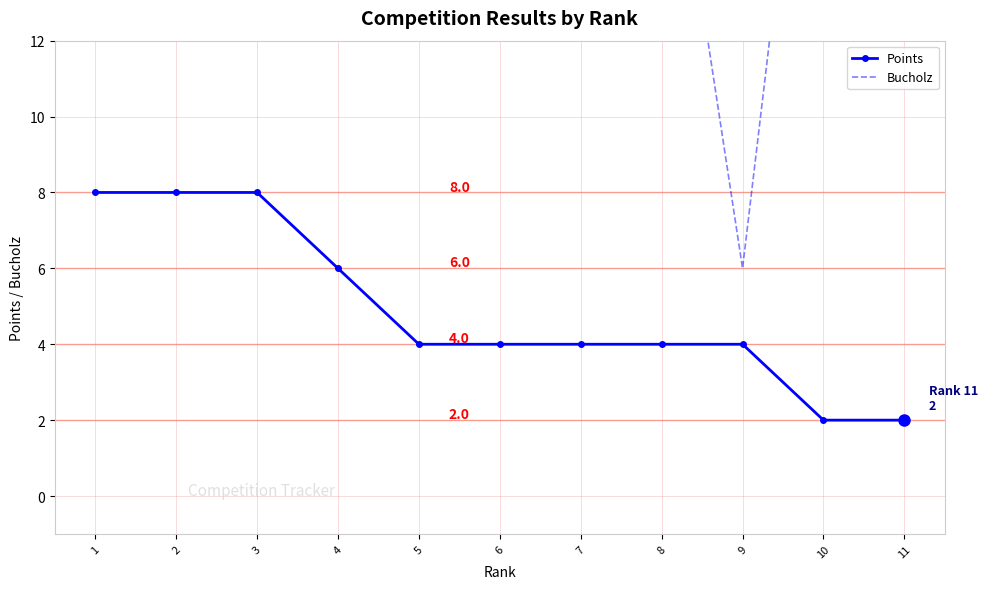

What is the value of the Points point at the 11th from the left?

2